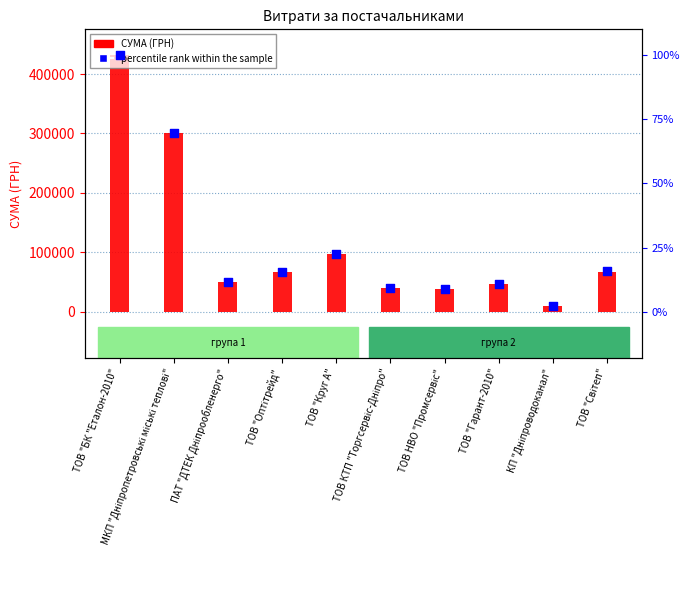

At which category is the sum across all series the highest?

ТОВ "БК "Еталон-2010"